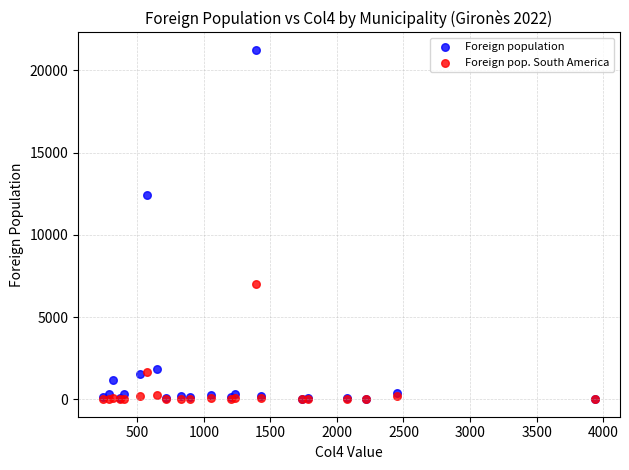

In the Foreign population series, what Y value is closest to 10635?

12402